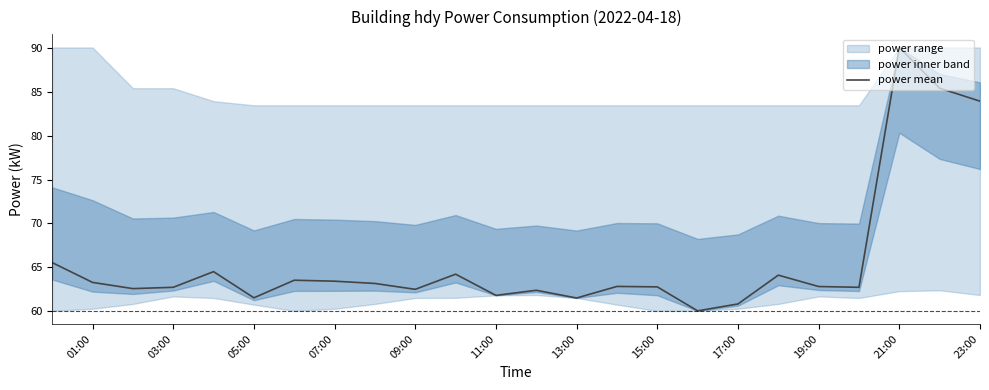

What is the highest value of the power mean series?

90.1